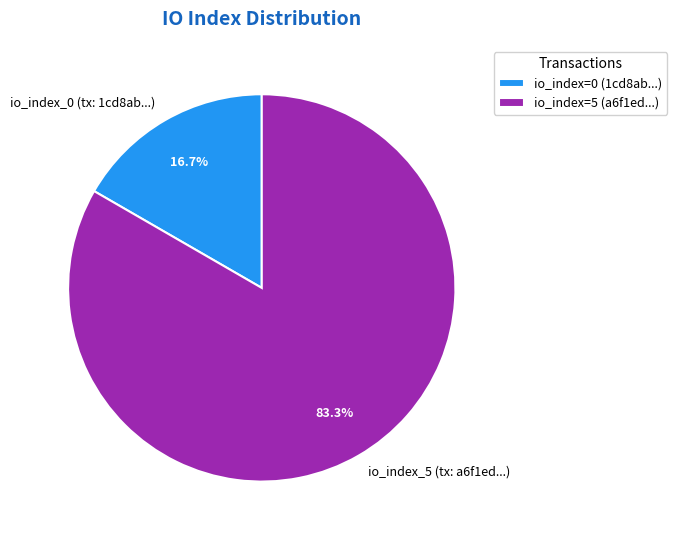

Is there a majority slice in this chart?

Yes